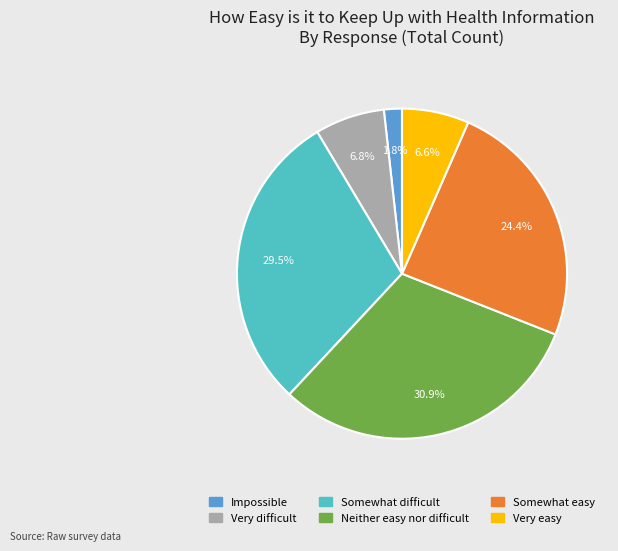

Which category has the biggest portion of the pie?

Neither easy nor difficult